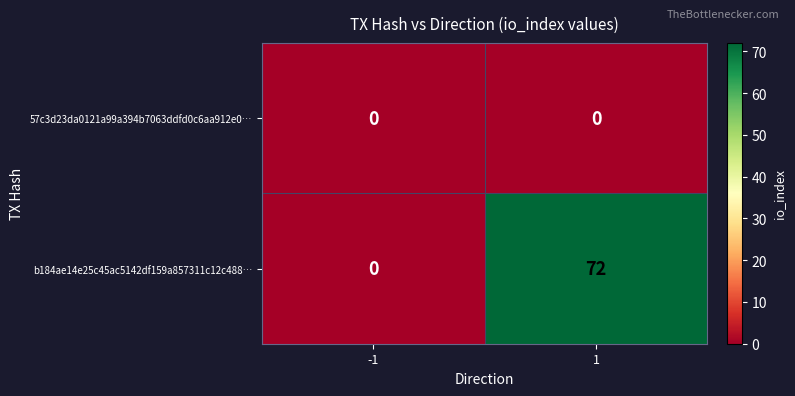

At which category is the sum across all series the highest?

1